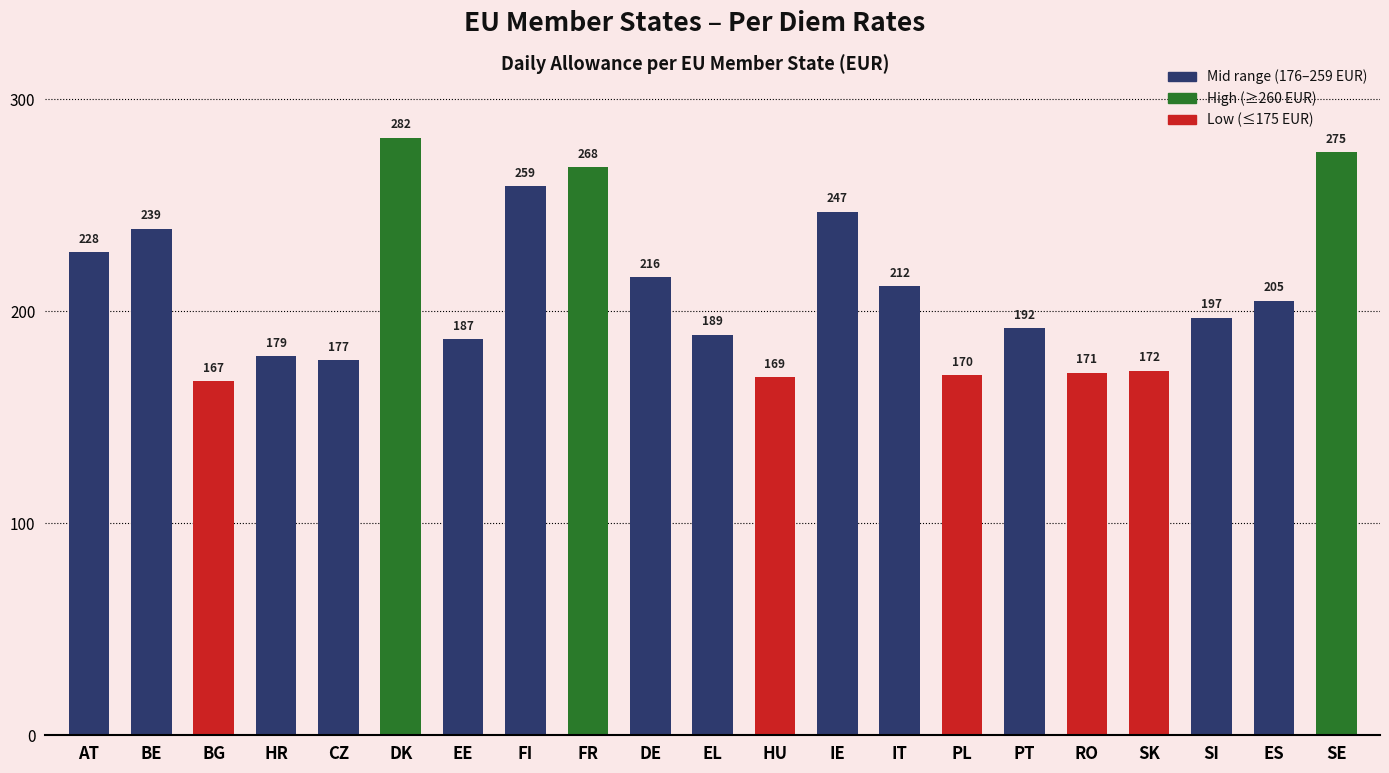

Does the chart contain any negative values?

No